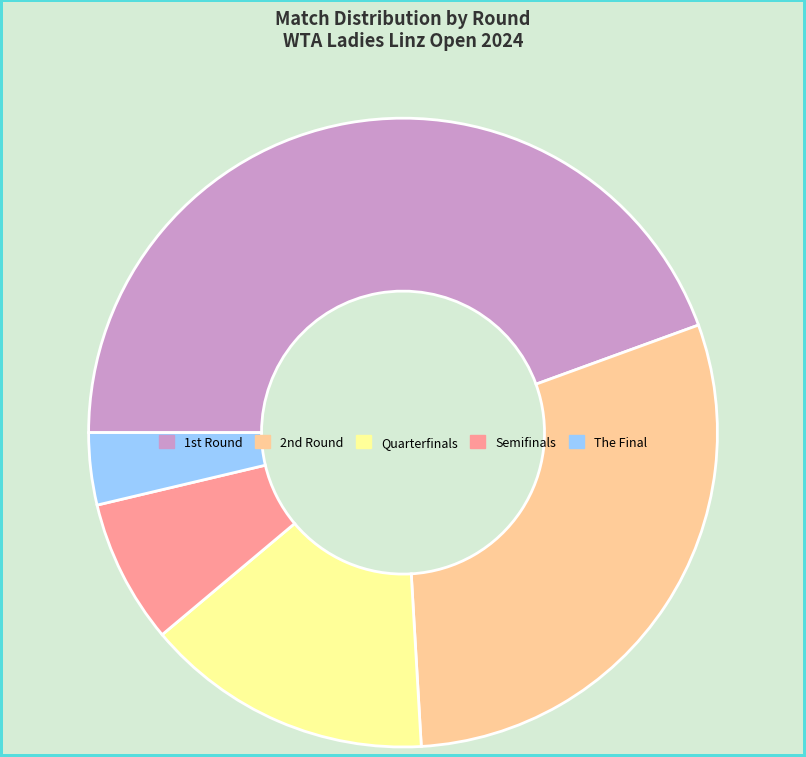

How many segments does this pie chart have?

5